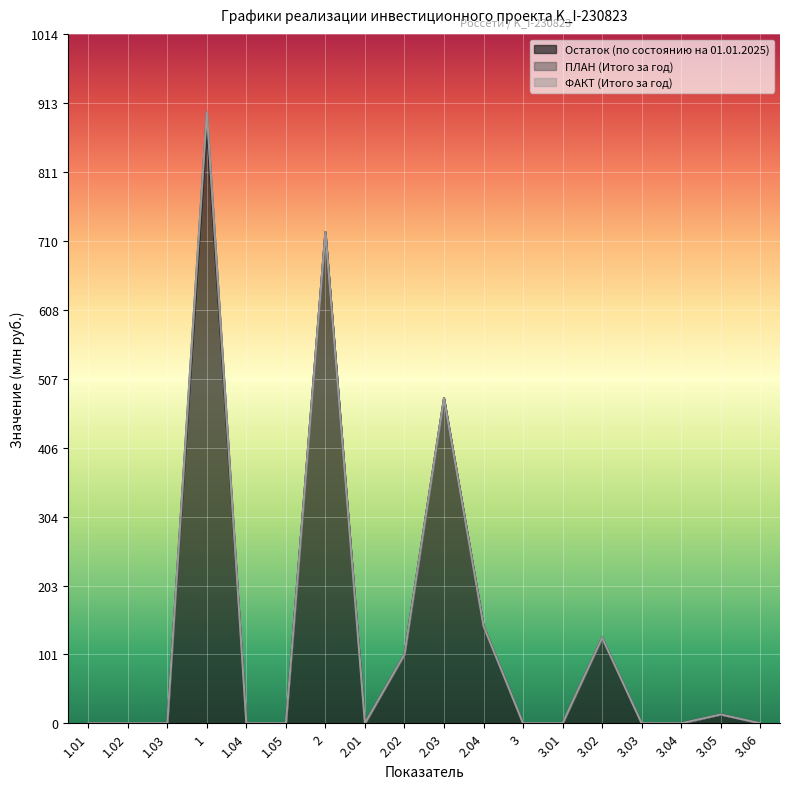

What is the label of the 10th point from the left?

2.03